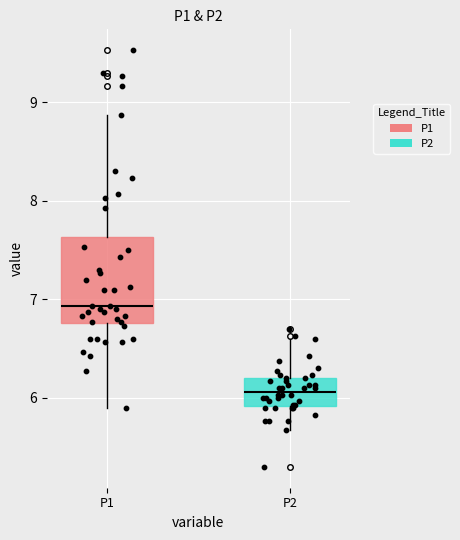

Where is the upper edge of the box for P2 on the y-axis? The values are not printed on the chart, so give them approximately, as read against the axis.

6.2